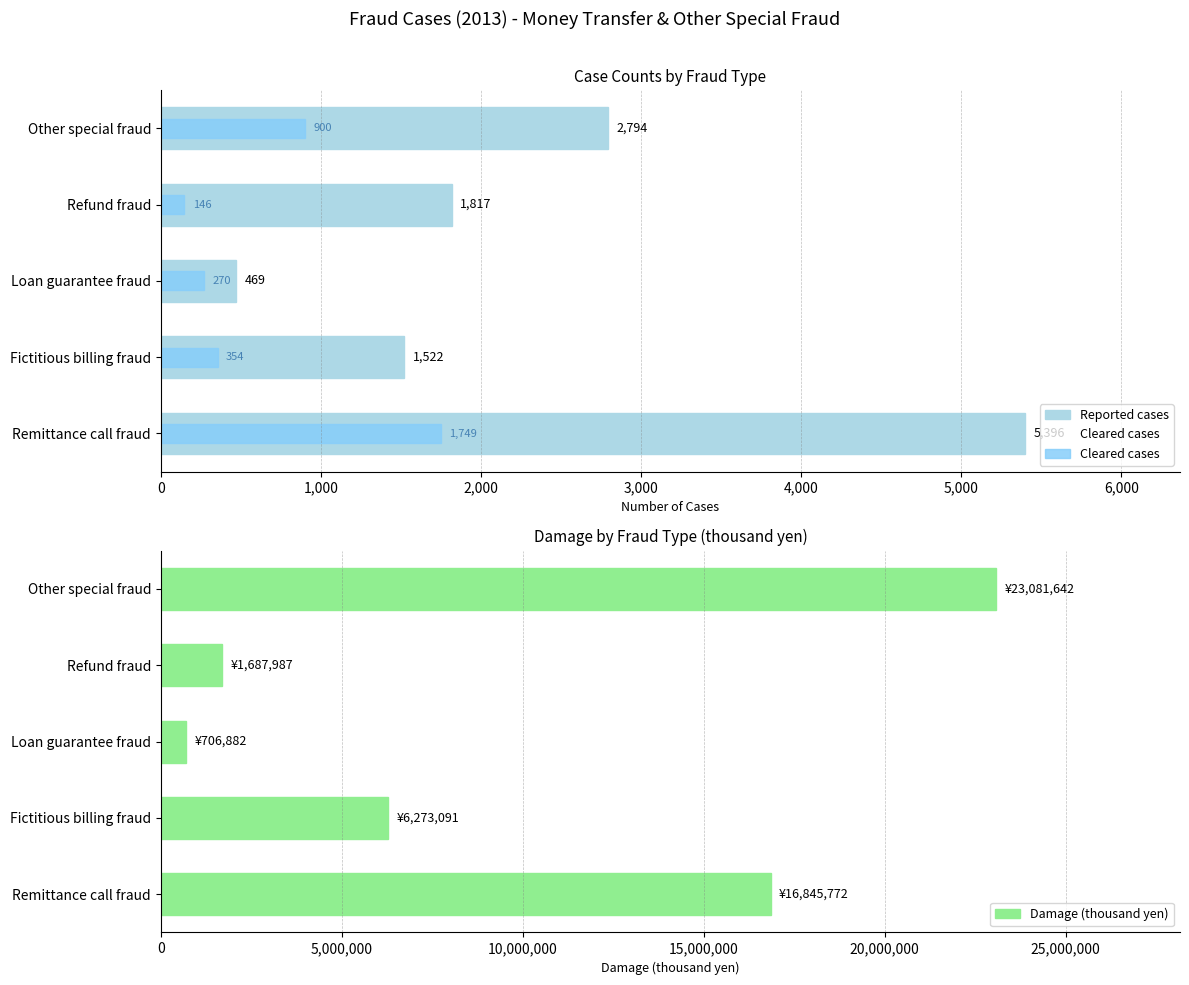

What is the difference between the Damage (thousand yen) values at Fictitious billing fraud and Loan guarantee fraud?

5566209